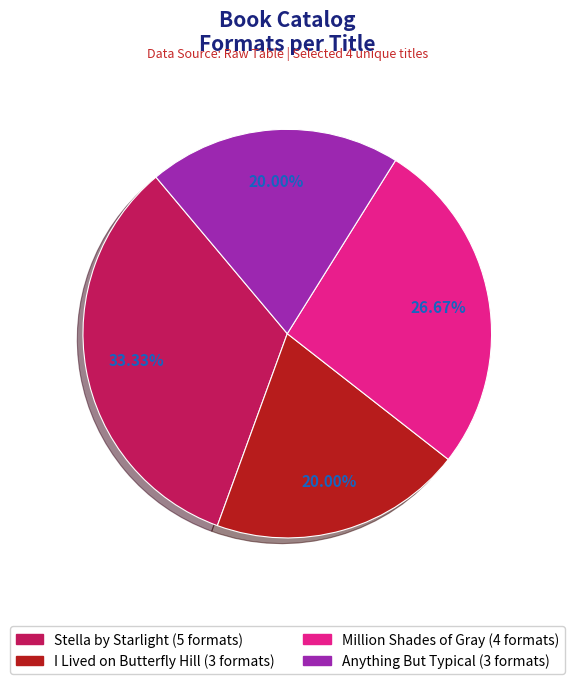

How many segments does this pie chart have?

4